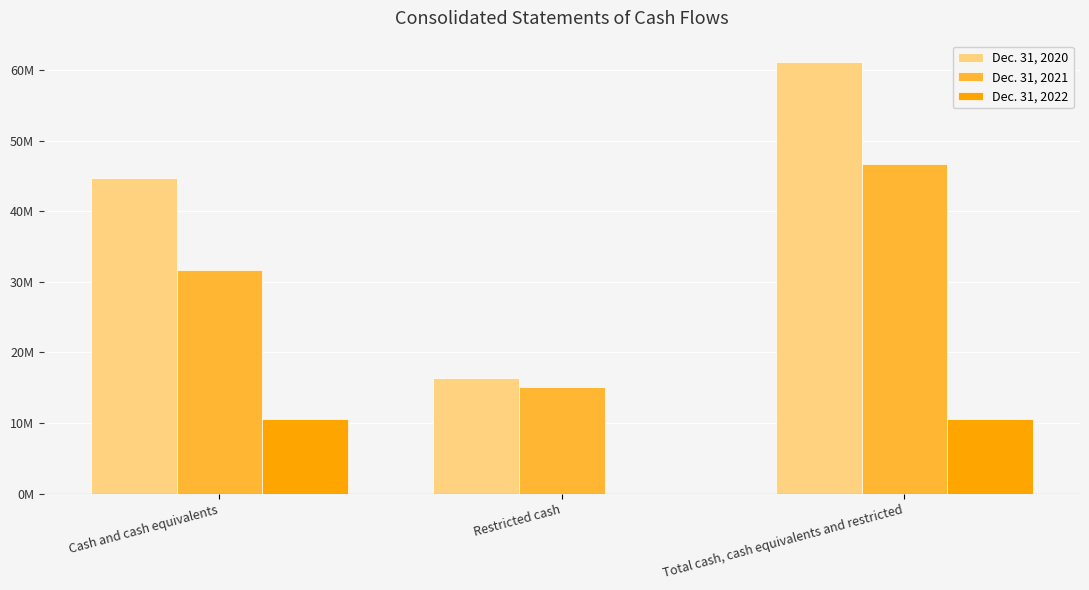

What is the sum of all Dec. 31, 2021 values?

93484000